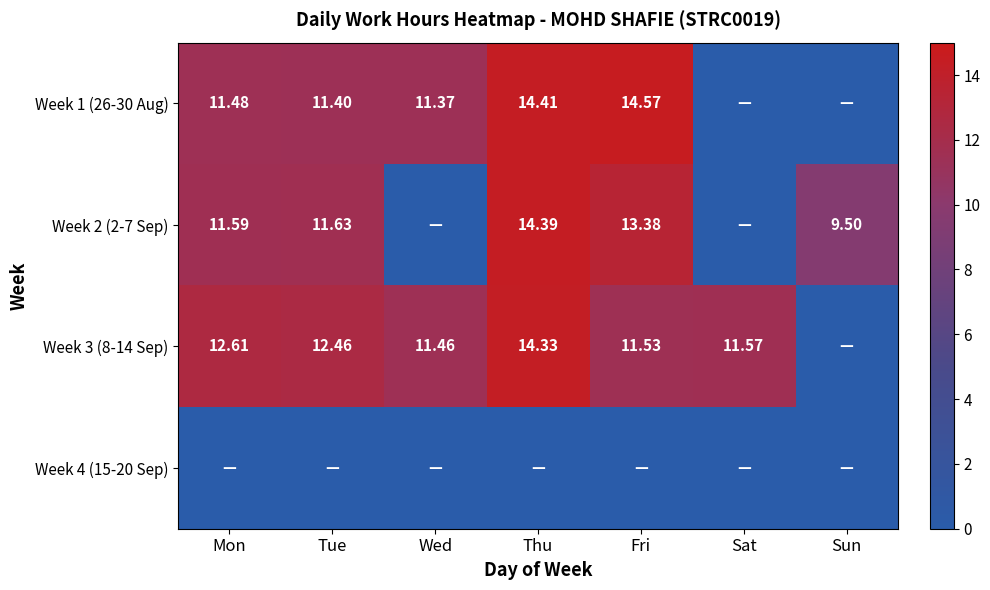

At which category is the sum across all series the highest?

Thu